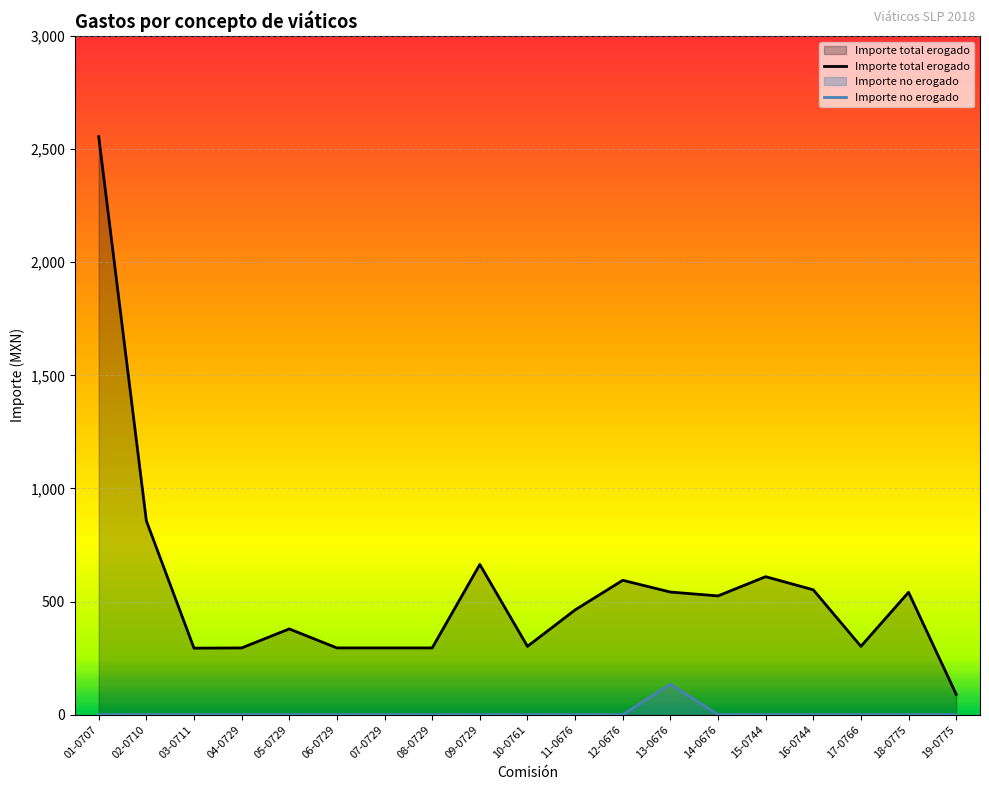

At which category is the sum across all series the highest?

01-0707